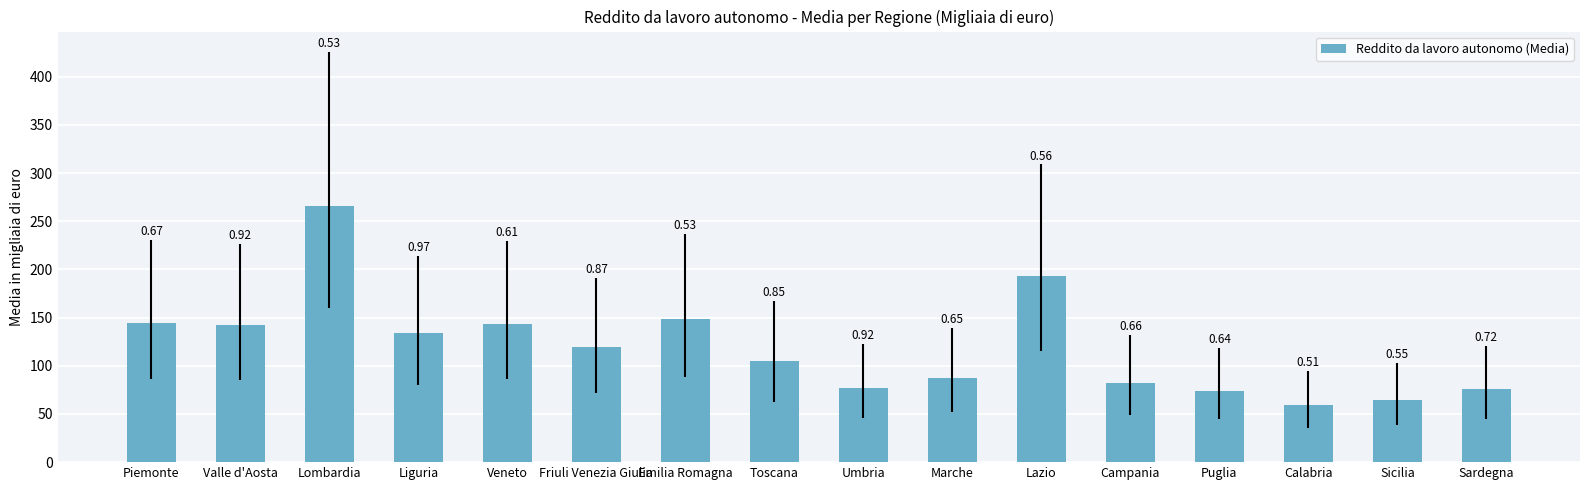

Reading right to left, extract all data points from this chart.

Sardegna=75.4	Sicilia=64.1	Calabria=59.0	Puglia=74.3	Campania=82.3	Lazio=193.1	Marche=87.3	Umbria=76.8	Toscana=104.7	Emilia Romagna=148.1	Friuli Venezia Giulia=119.7	Veneto=143.2	Liguria=133.9	Lombardia=266.1	Valle d'Aosta=141.8	Piemonte=144.3